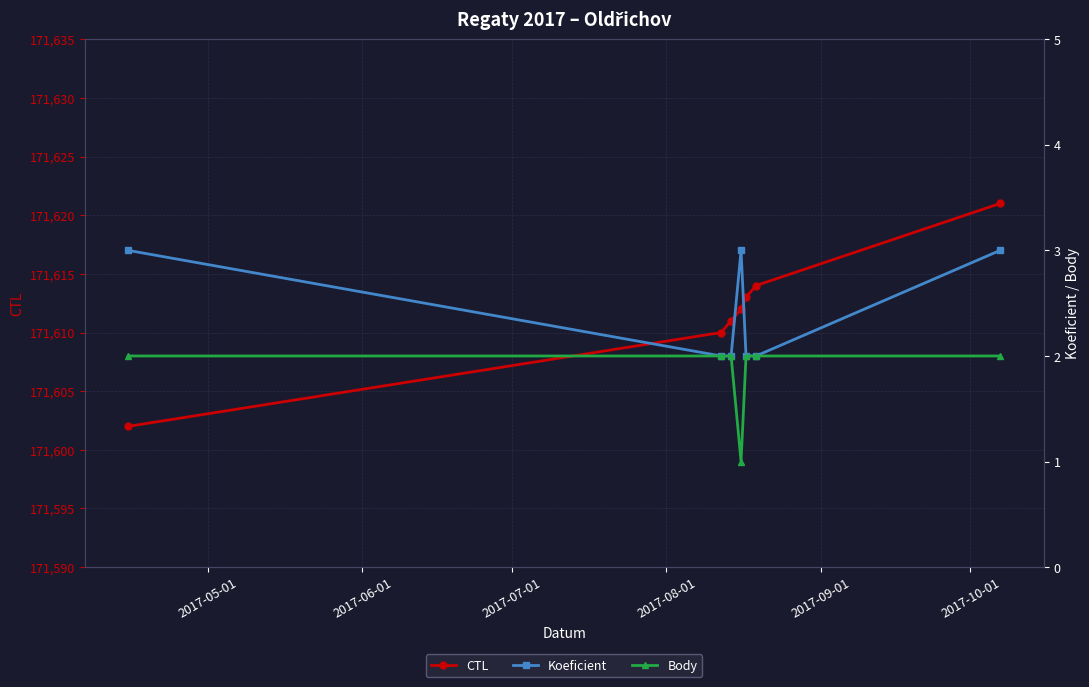

Does the chart have visible grid lines?

Yes